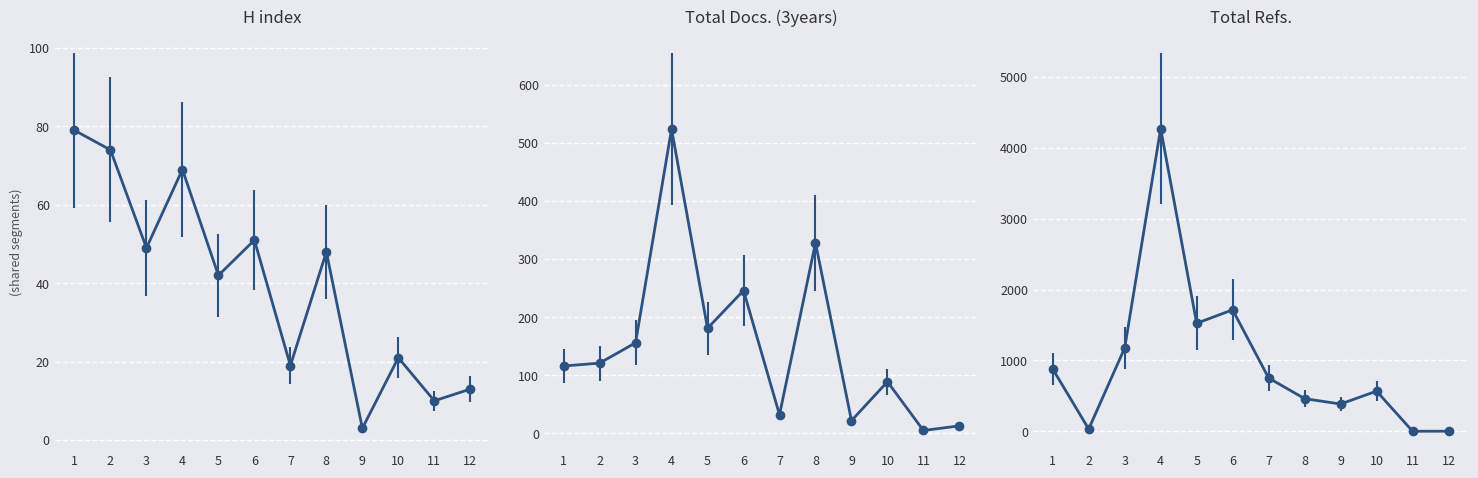

In Total Docs. (3years), how many points are higher than both neighbors (excluding endpoints)?

4